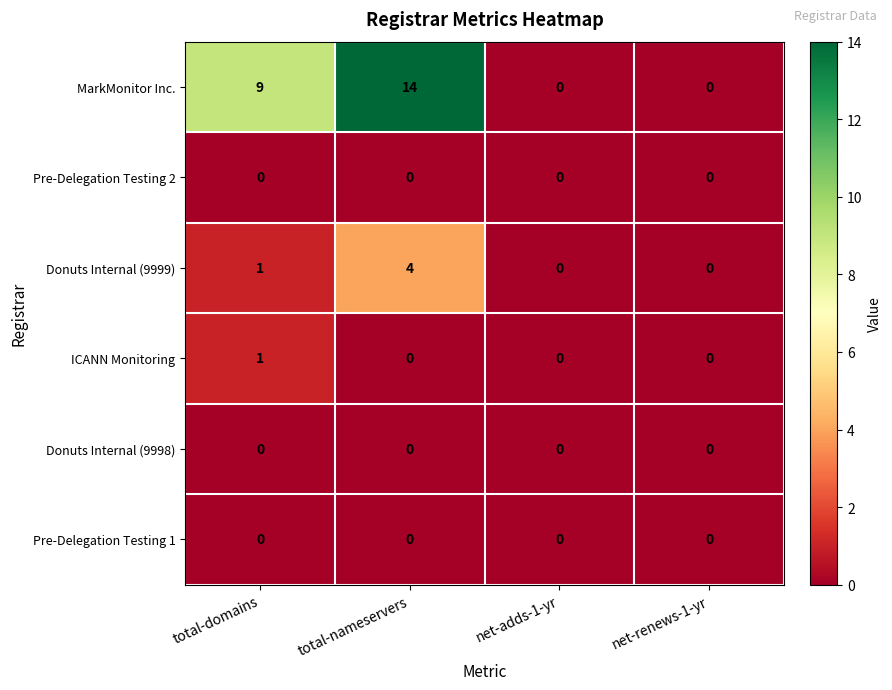

Which series has the largest total across all categories?

MarkMonitor Inc.